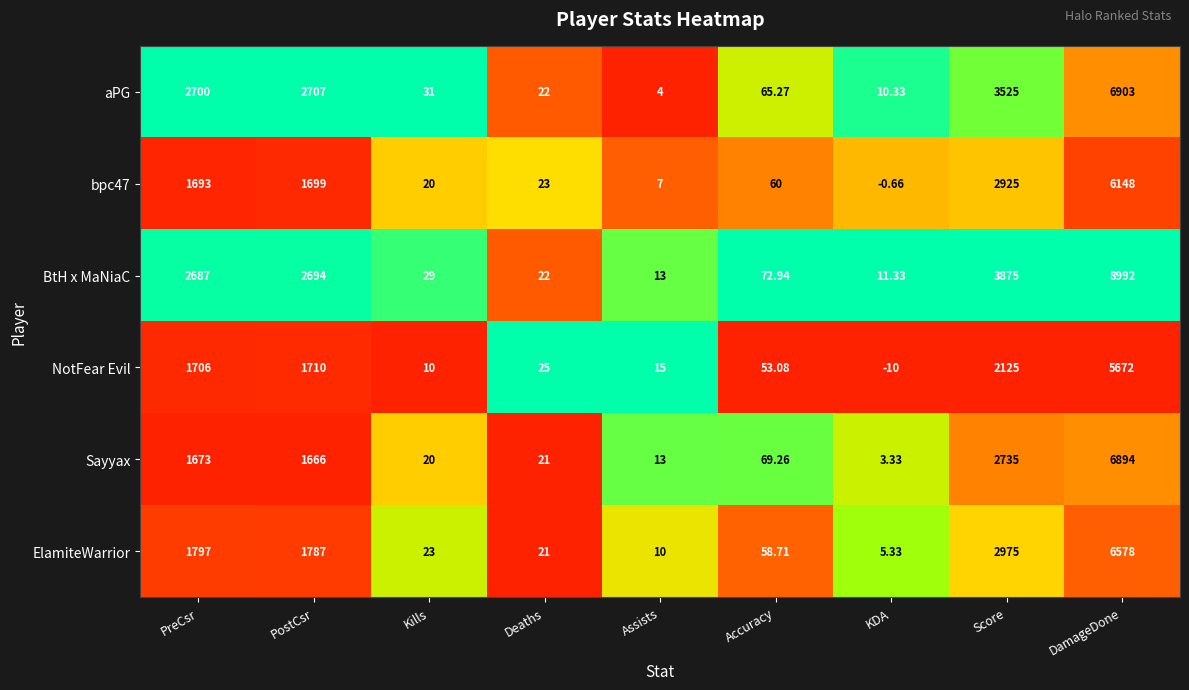

Where is BtH x MaNiaC nearest to the value 4501?

Score